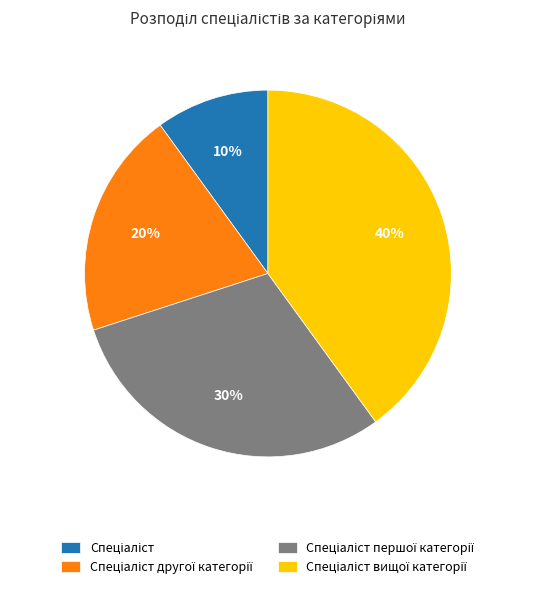

Is there a majority slice in this chart?

No